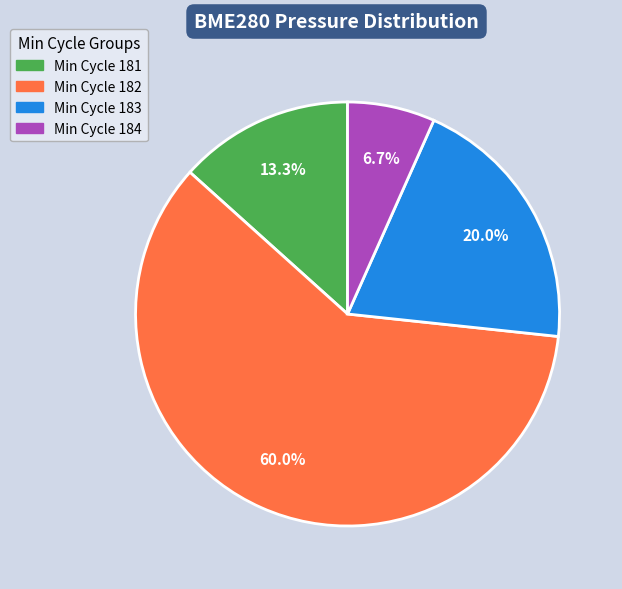

Is there any slice that represents more than half of the pie?

Yes